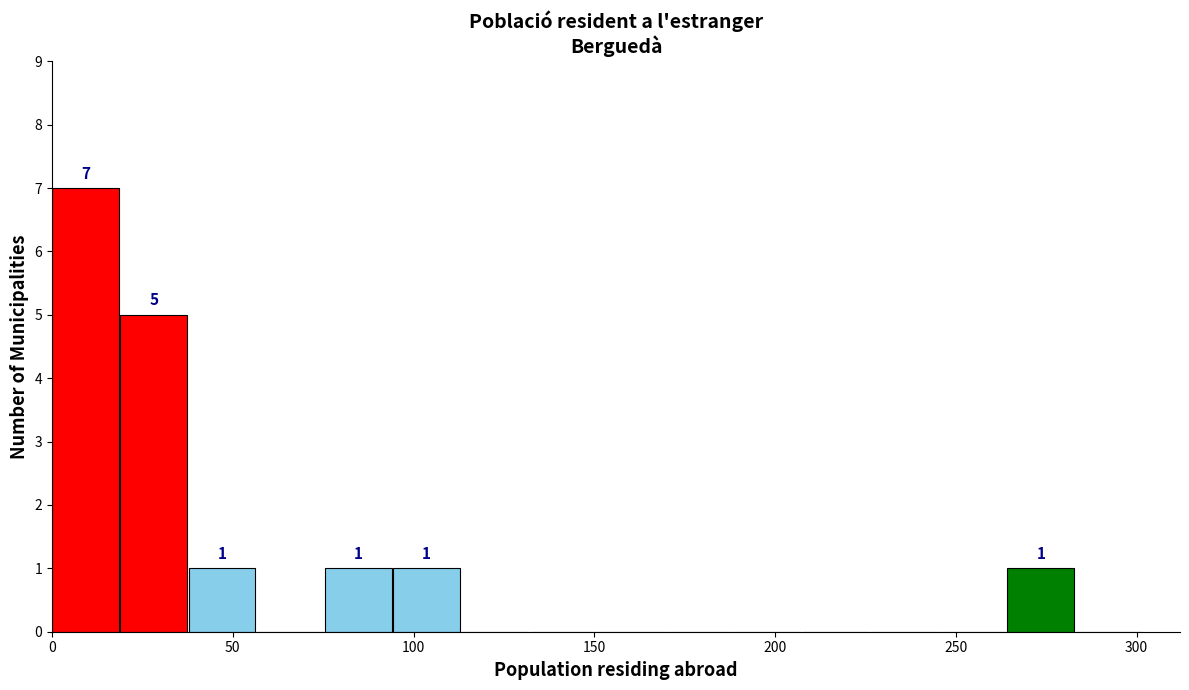

Around what value on the x-axis is the tallest bar? Give the approximate position of its centre, as read against the axis.

10